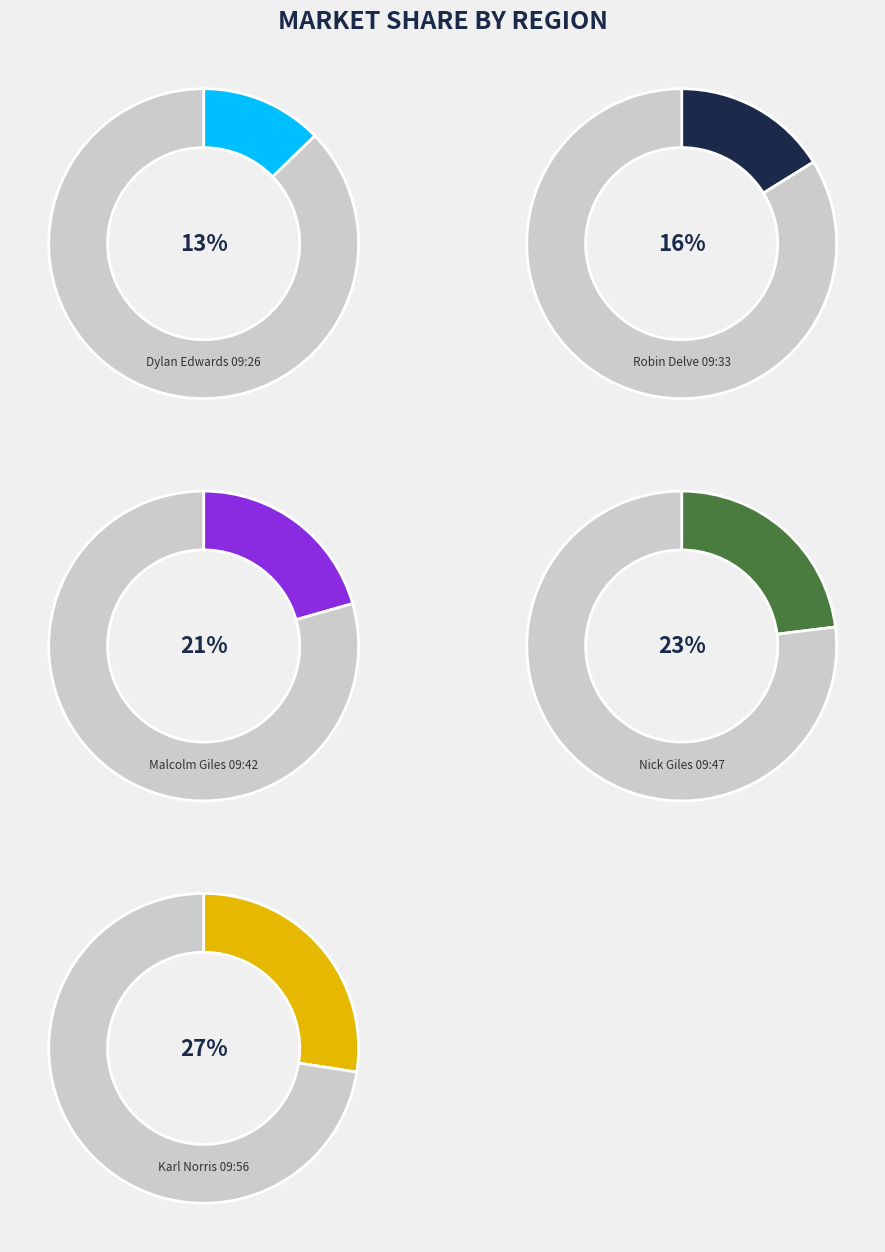

How many segments does this pie chart have?

5